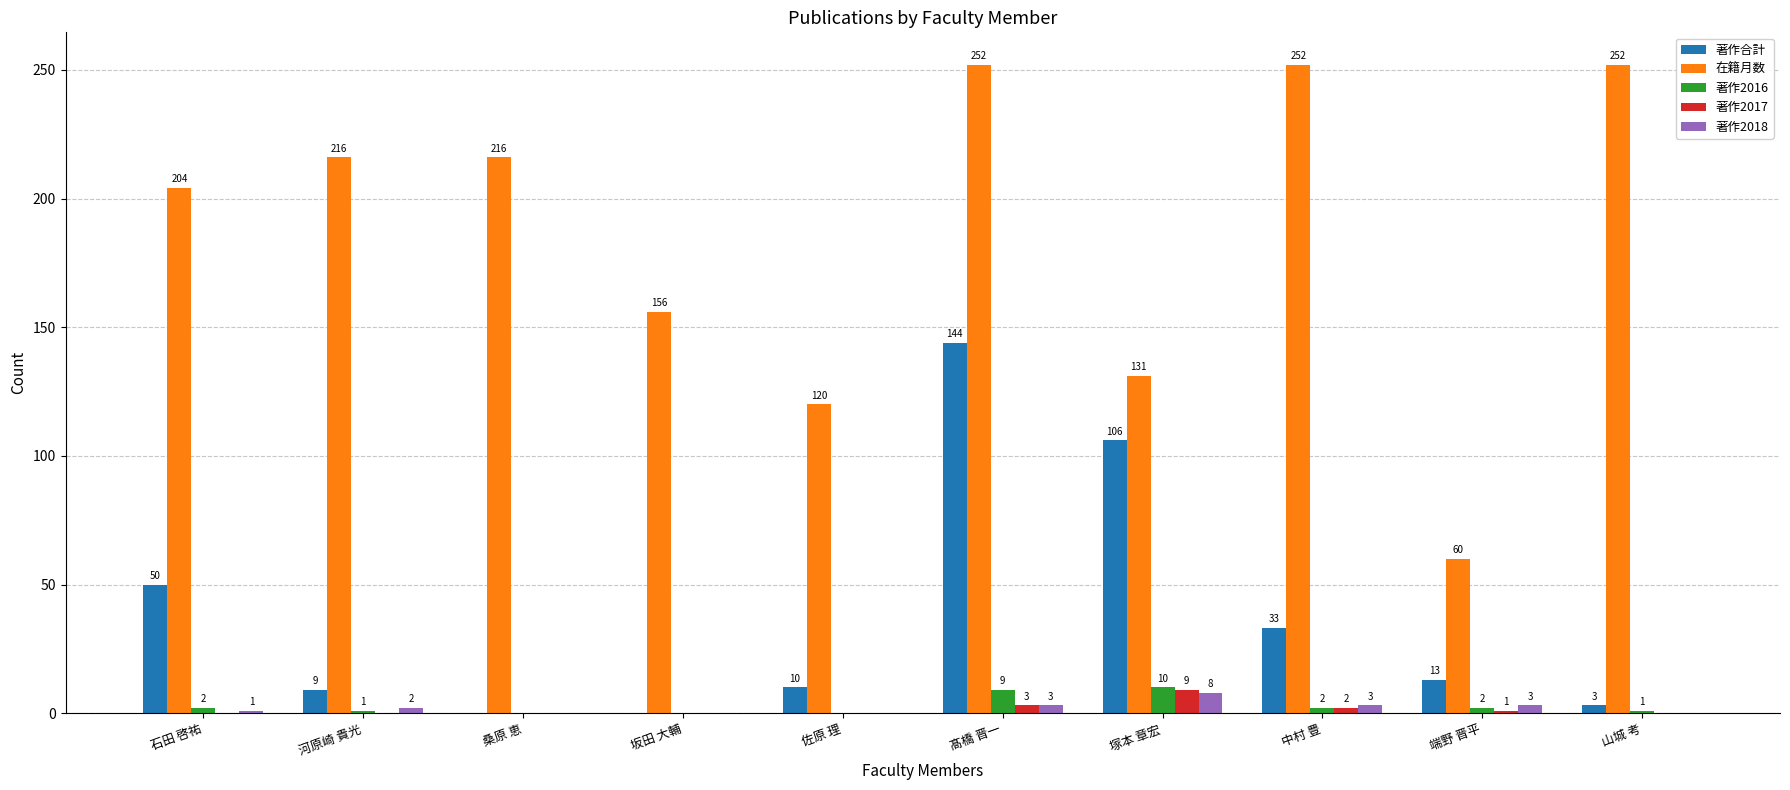

What is the sum of all 著作2018 values?

20